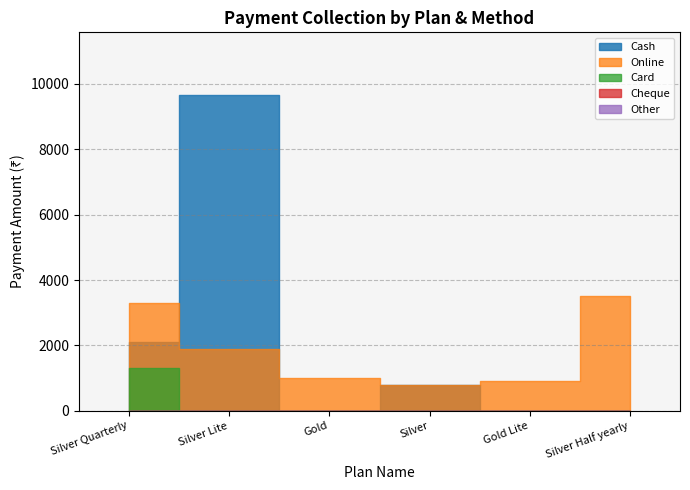

Which series changed the most between 14 and 20?

Card